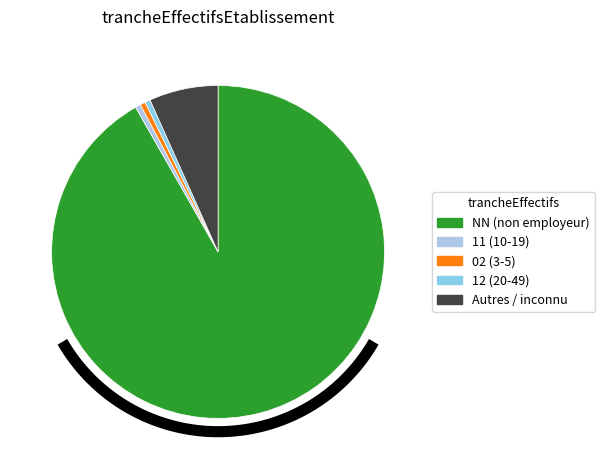

To the nearest percent, what is the difference between the largest and smallest slice percentages?

91%